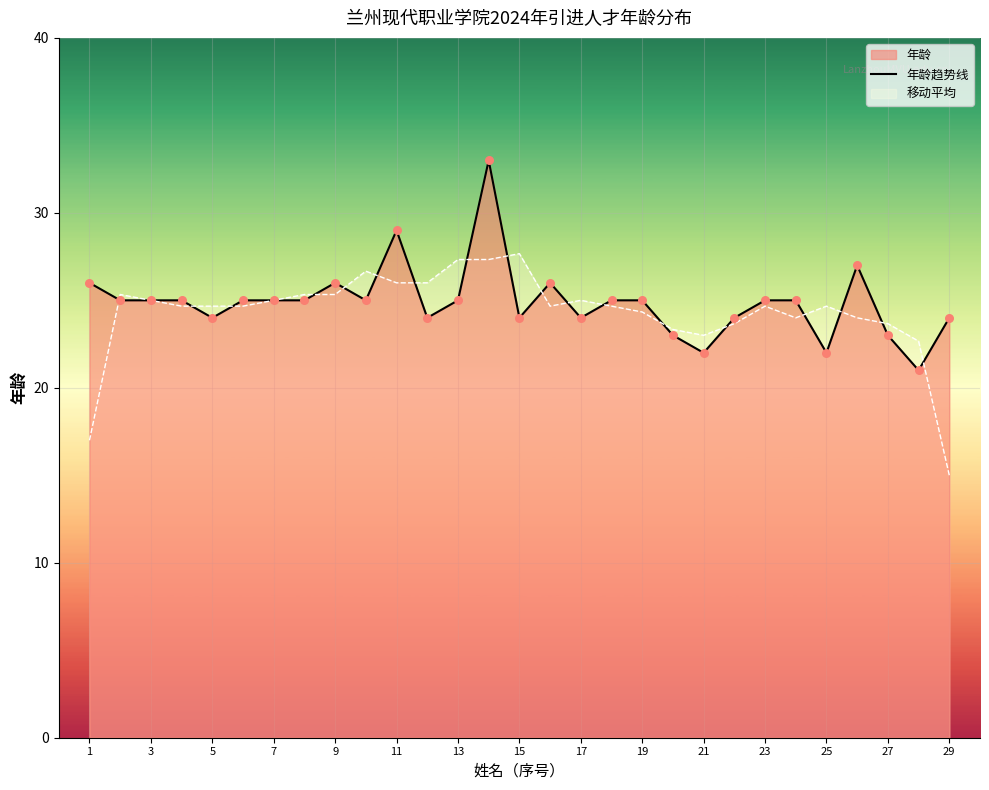

What is the smallest value displayed?

15.0